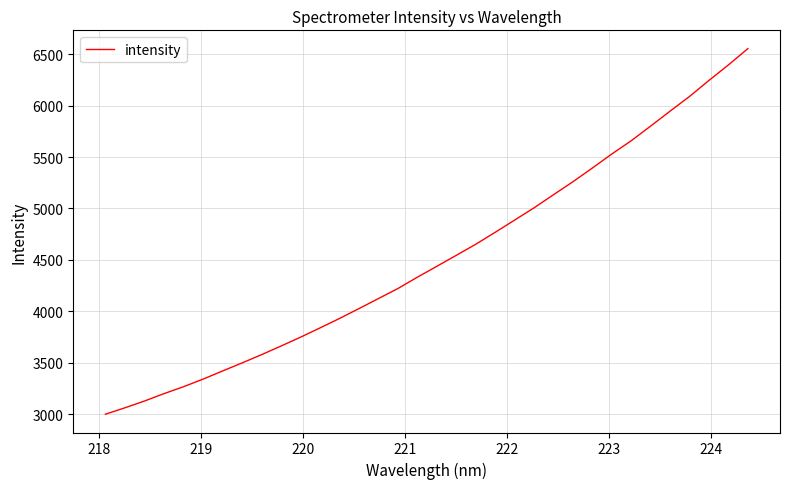

What is the maximum value shown in the chart?

6552.6